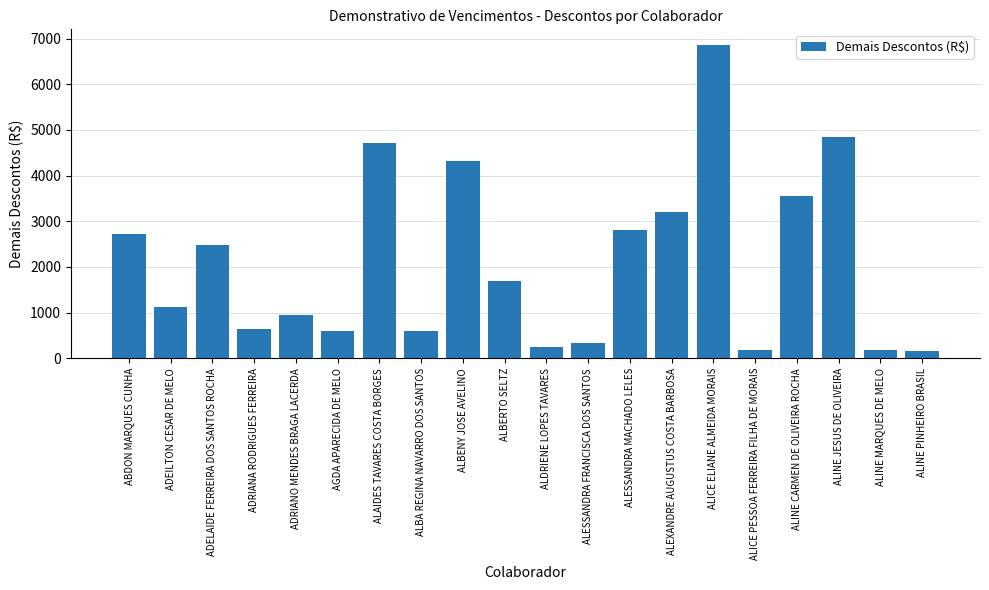

Read the value at ALINE CARMEN DE OLIVEIRA ROCHA.

3556.8